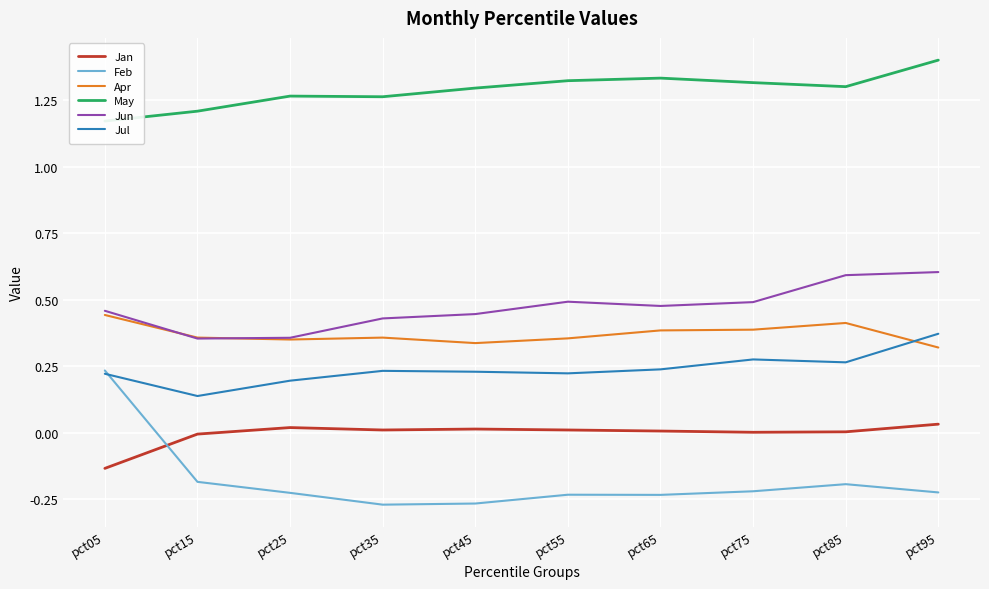

Is it true that Jan equals 0.0 at pct65?

True